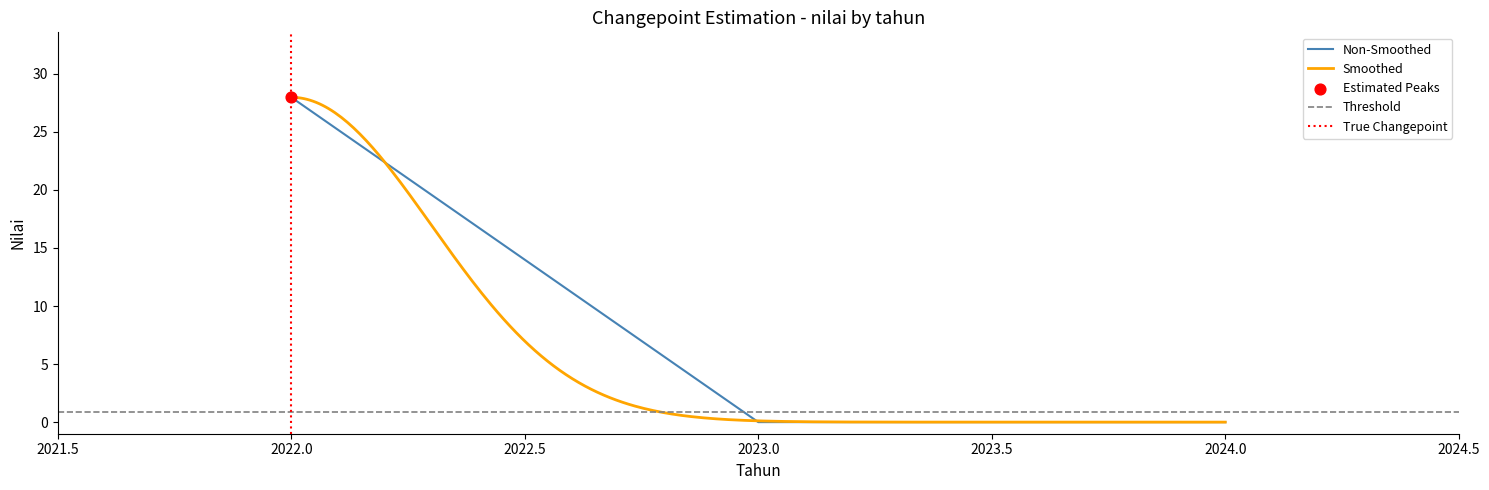

Between 2023 and 2024, which is larger?

2023